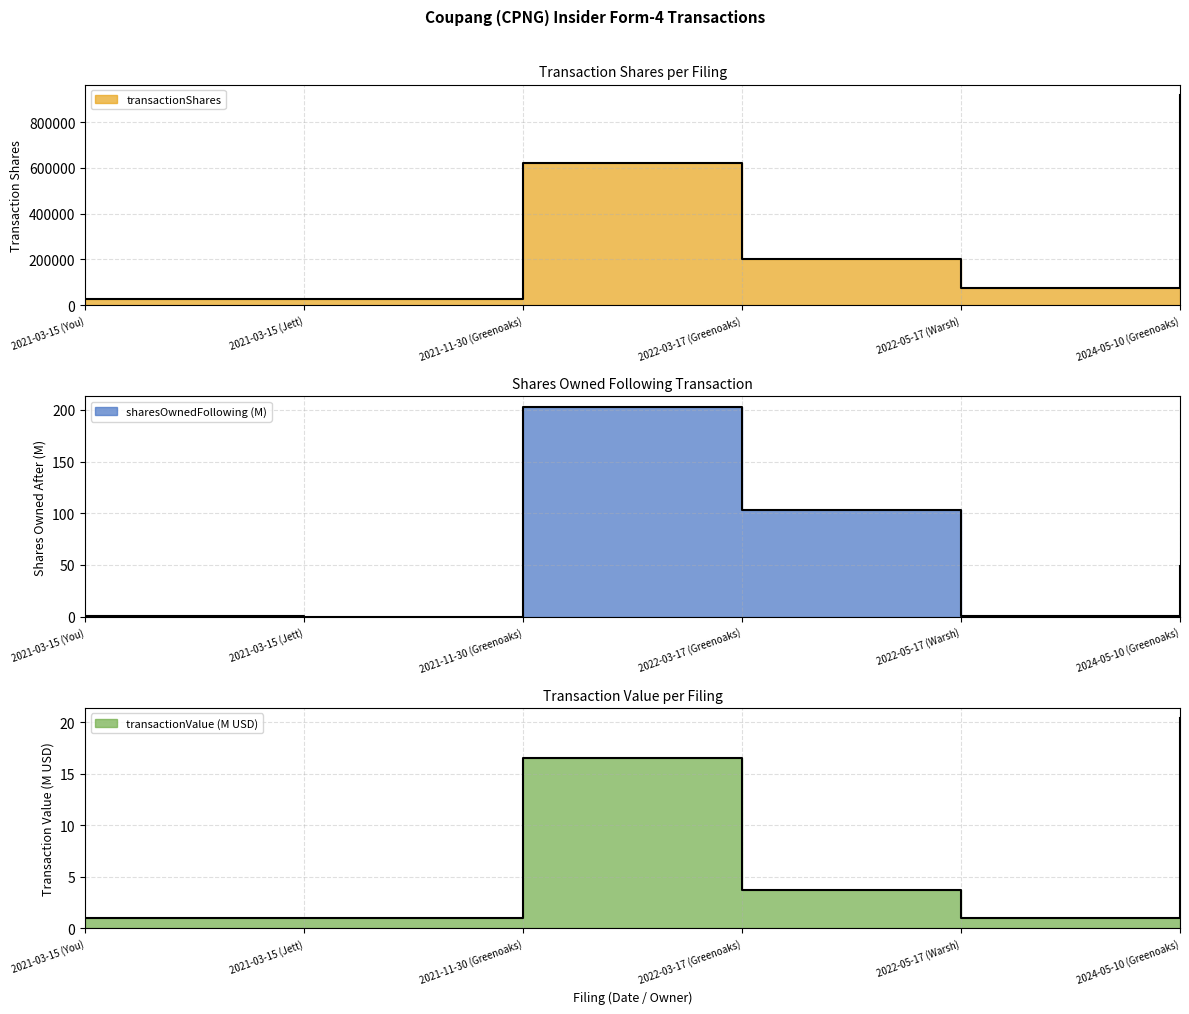

How many data points in transactionValue are less than 3?

3